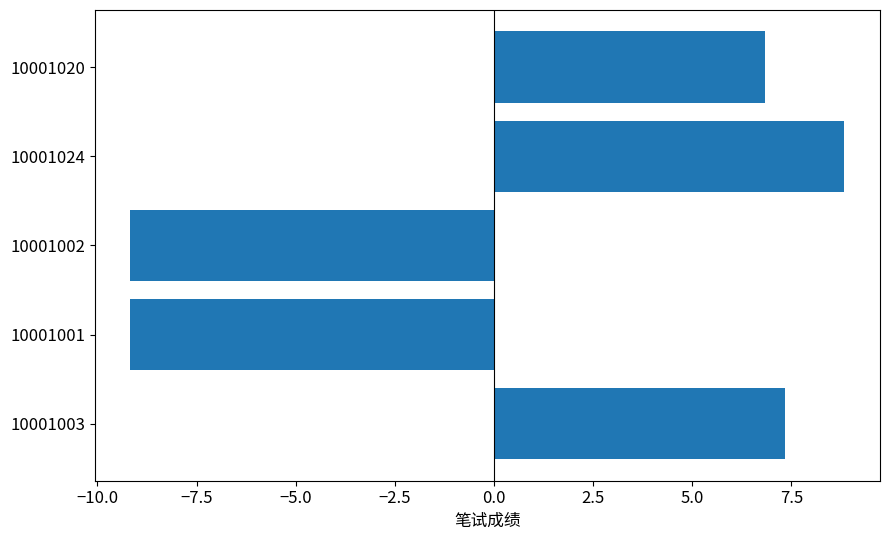

Which category has the highest value across all series?

10001024